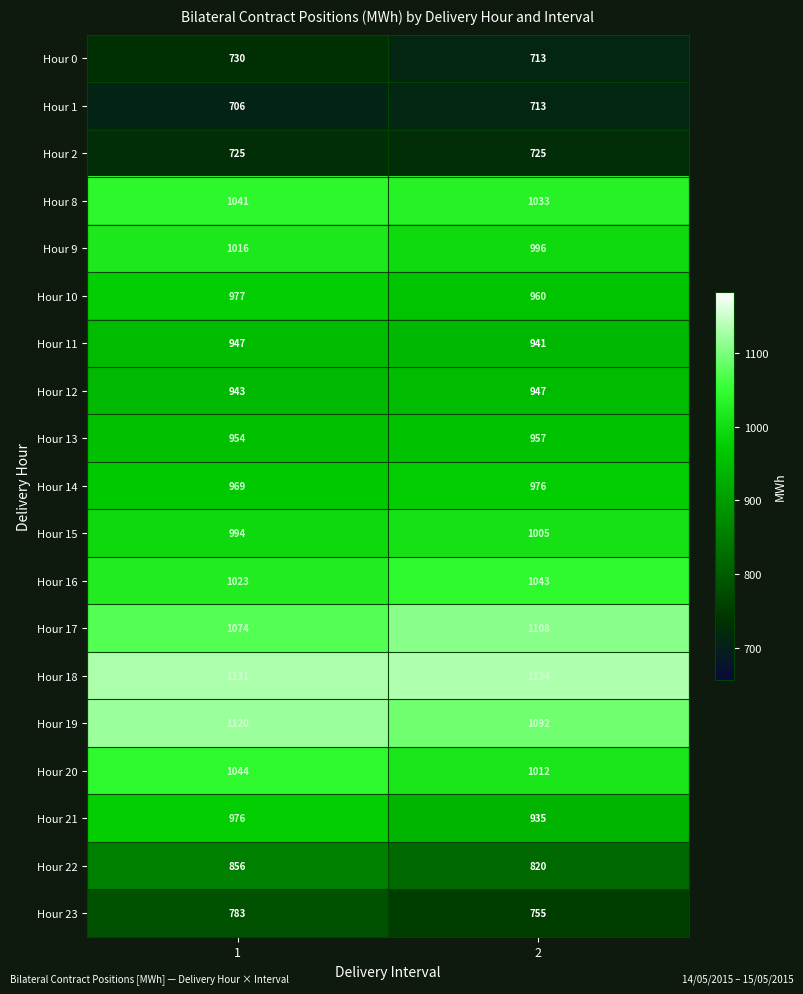

What is the spread (max minus min) of values at 1?

425